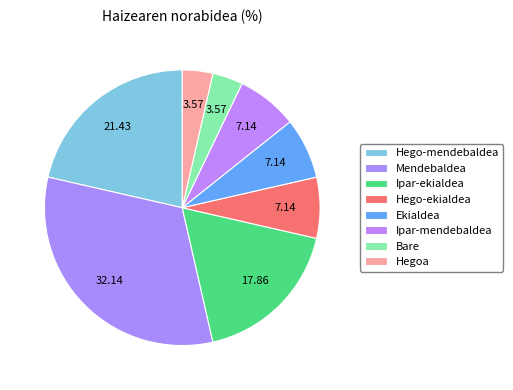

Count the number of slices in the pie.

8